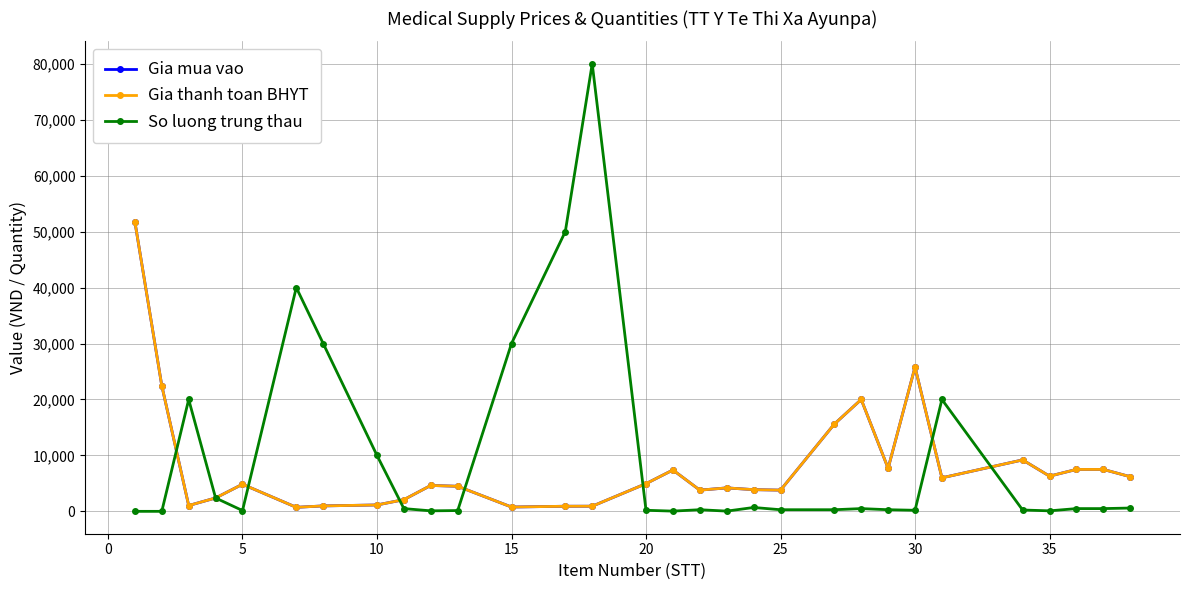

What is the minimum value for So luong trung thau?

10